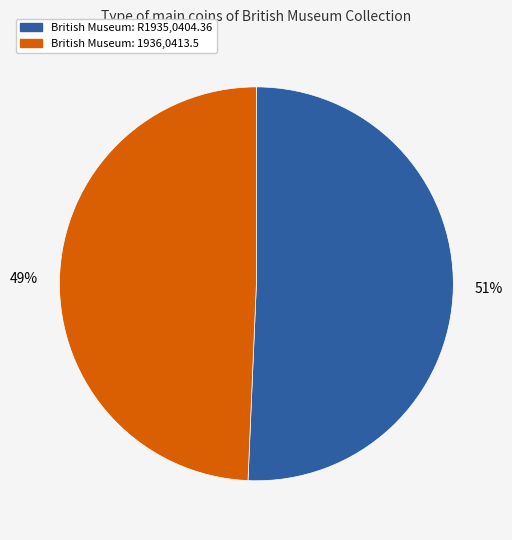

Combined, do British Museum: R1935,0404.36 and British Museum: 1936,0413.5 account for over 50%?

Yes